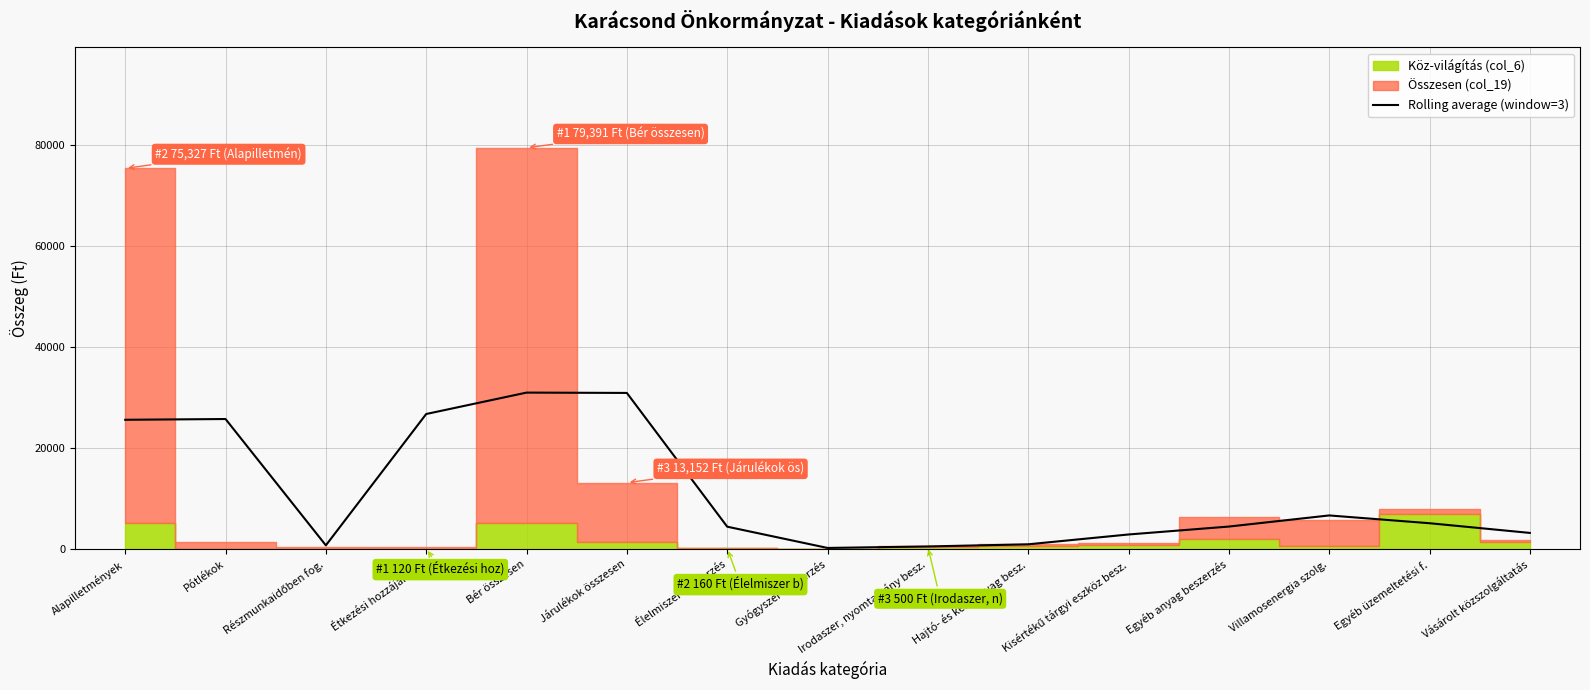

What is the value of the 13th point from the left?

6670.3